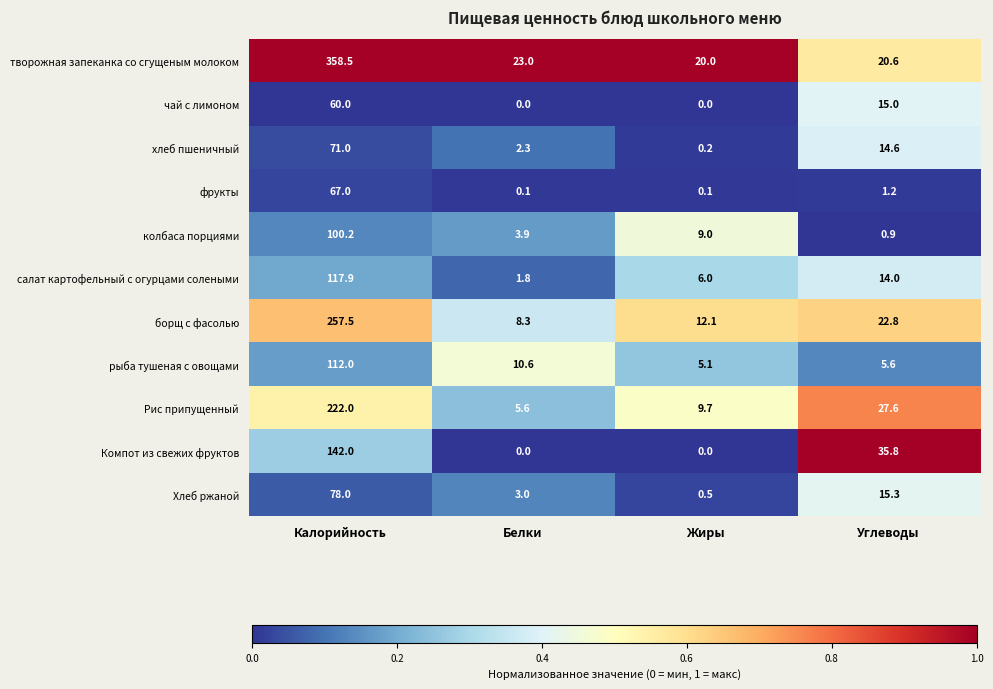

What is the minimum value for колбаса порциями?

0.9